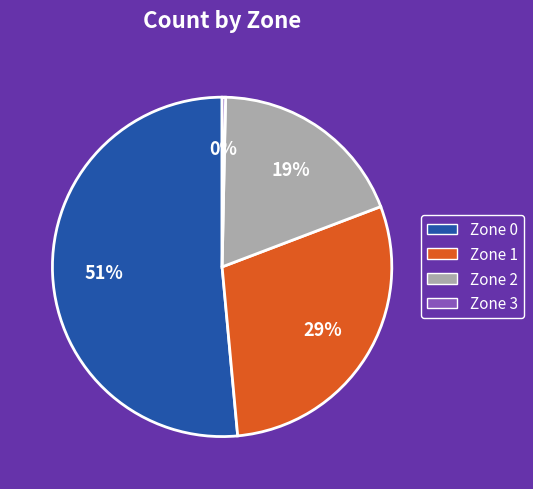

To the nearest percent, what is the combined percentage of Zone 2 and Zone 3?

19%